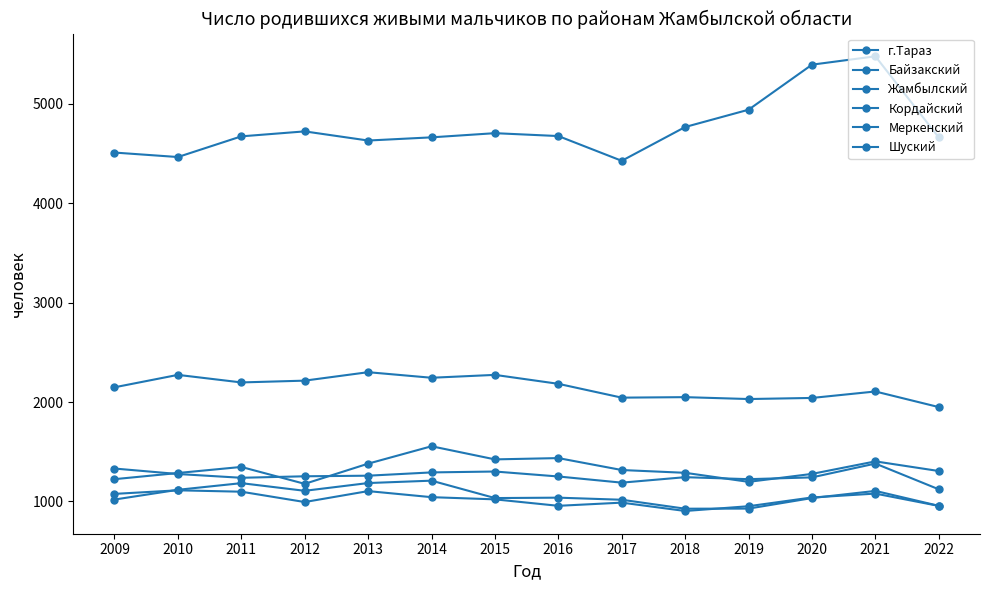

What is the value of the Кордайский point at the 9th from the left?

2044